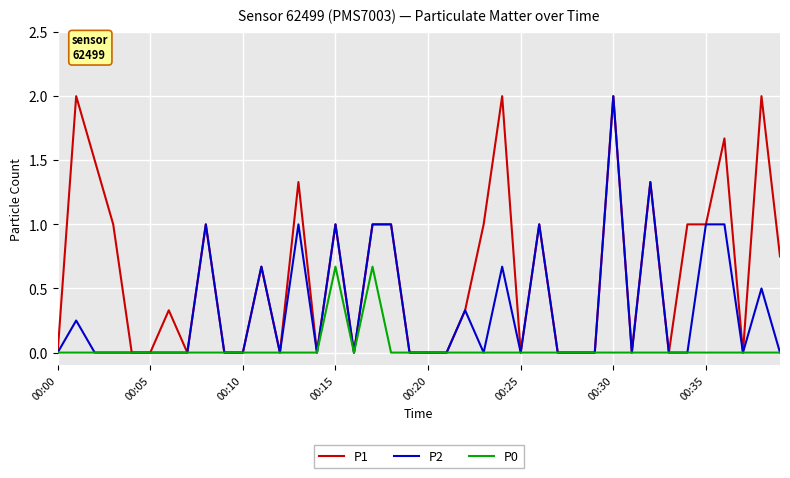

Is this an area chart (filled region under the line)?

No